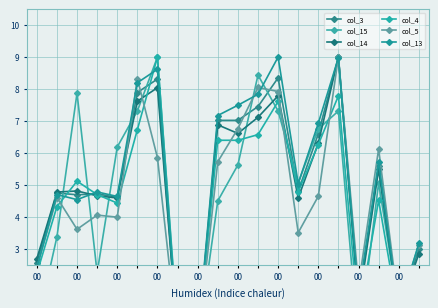

At which label does col_4 reach its minimum?

00